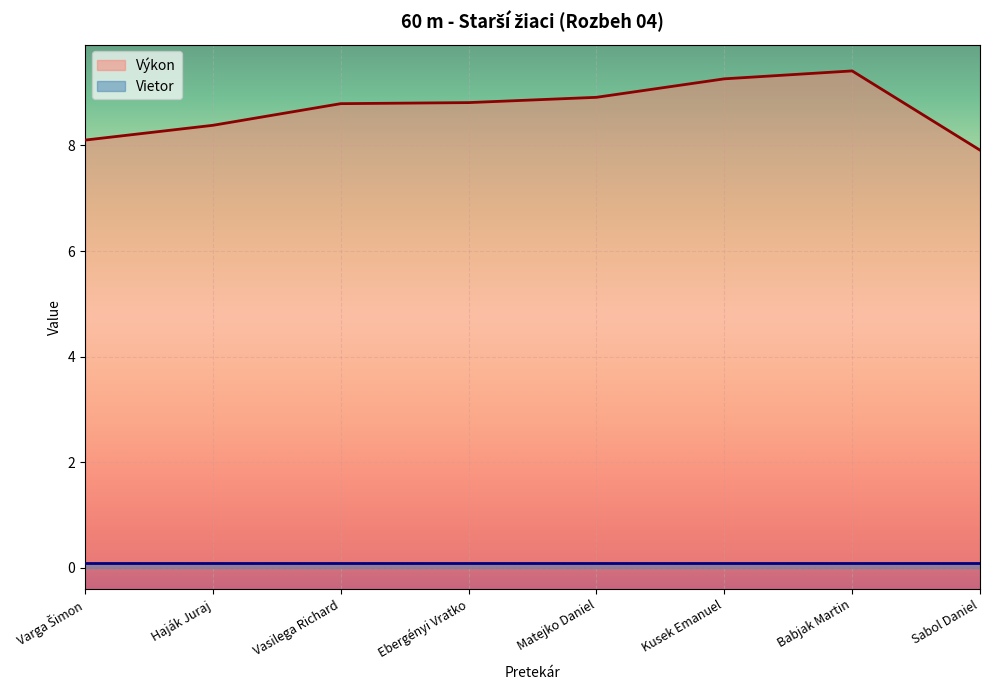

How many lines are shown in the chart?

2